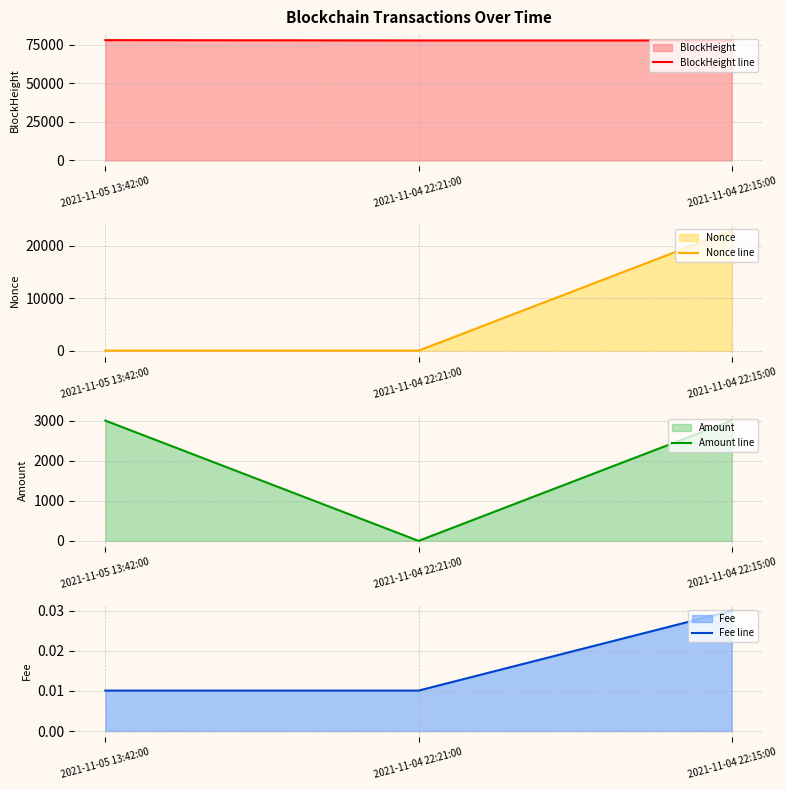

The Nonce line series shows 22958.0 at 2021-11-04 22:15:00. True or false?

True